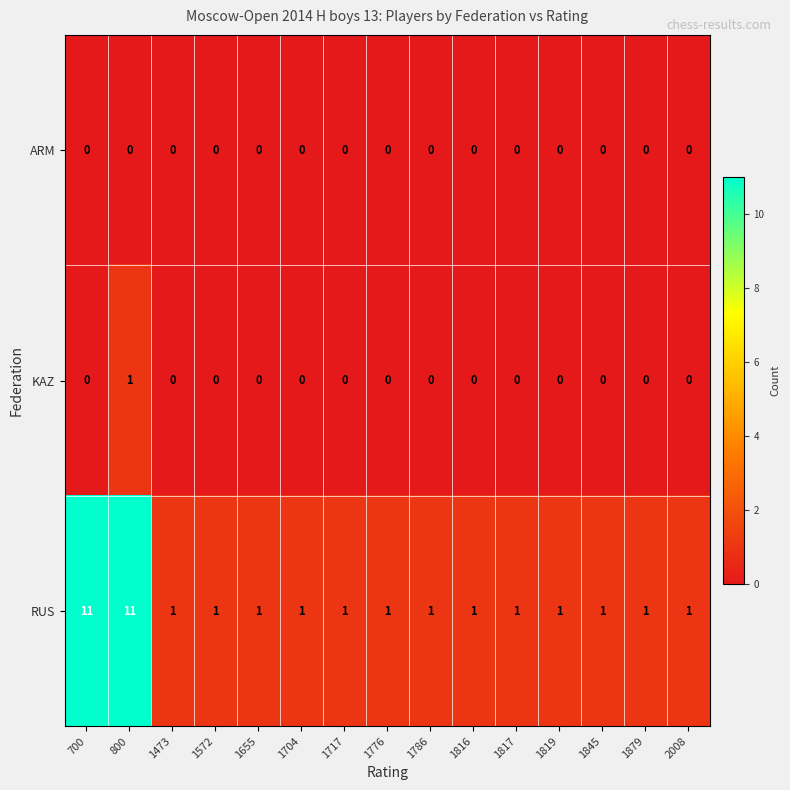

The RUS series shows 2 at 700. True or false?

False